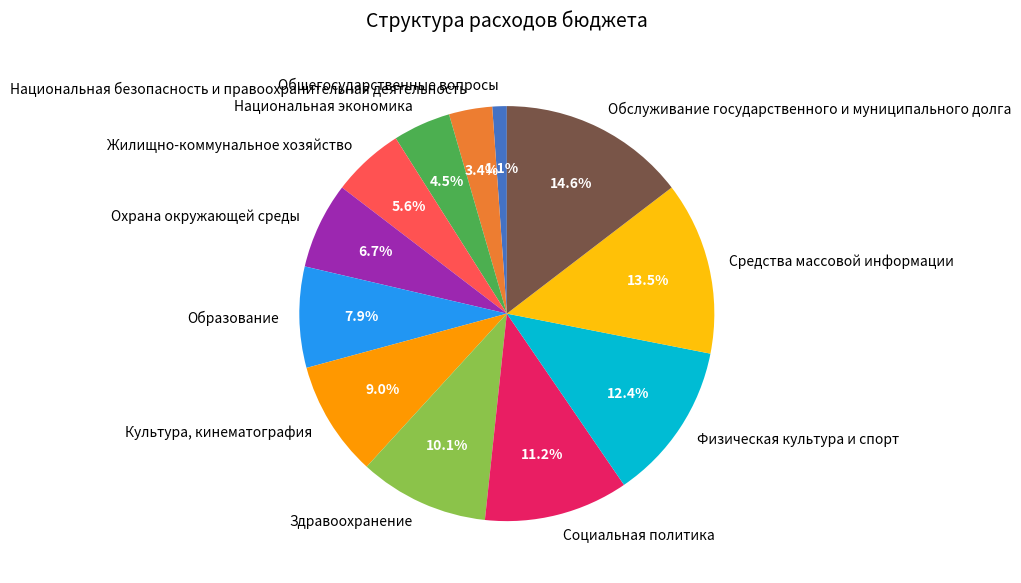

Between Здравоохранение and Общегосударственные вопросы, which is larger?

Здравоохранение